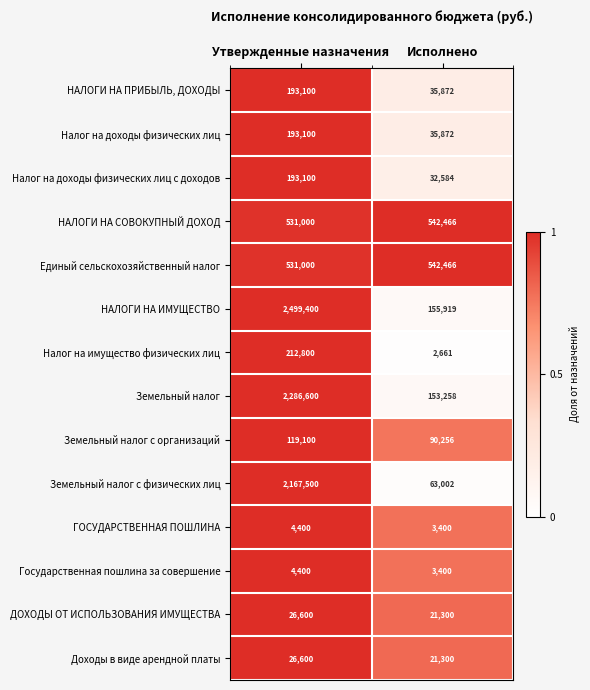

What is the total value across all series at Исполнено?

1703756